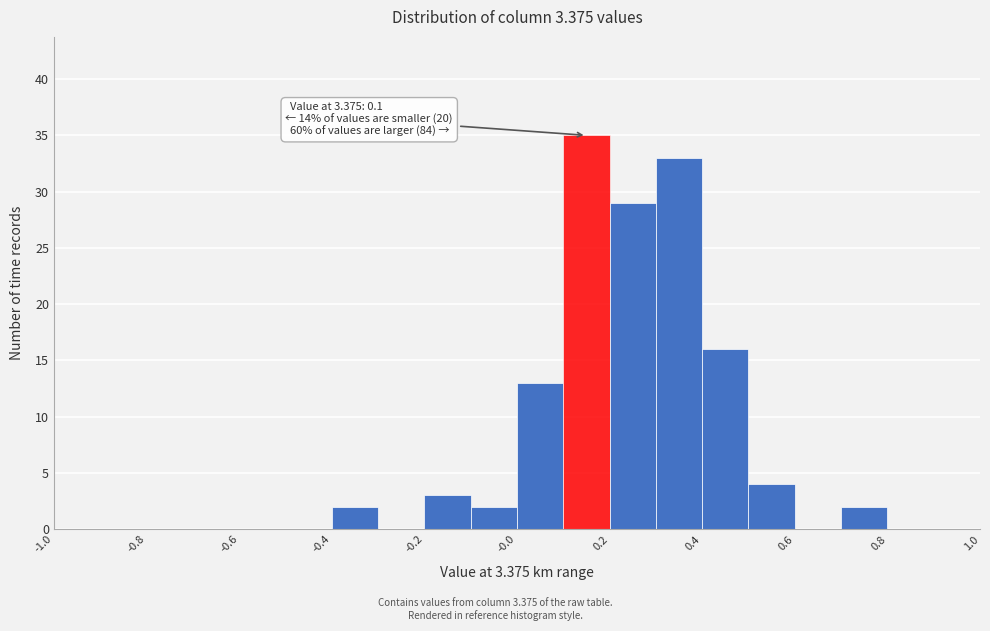

Over which range of the x-axis is the bar tallest?

0.1 to 0.2